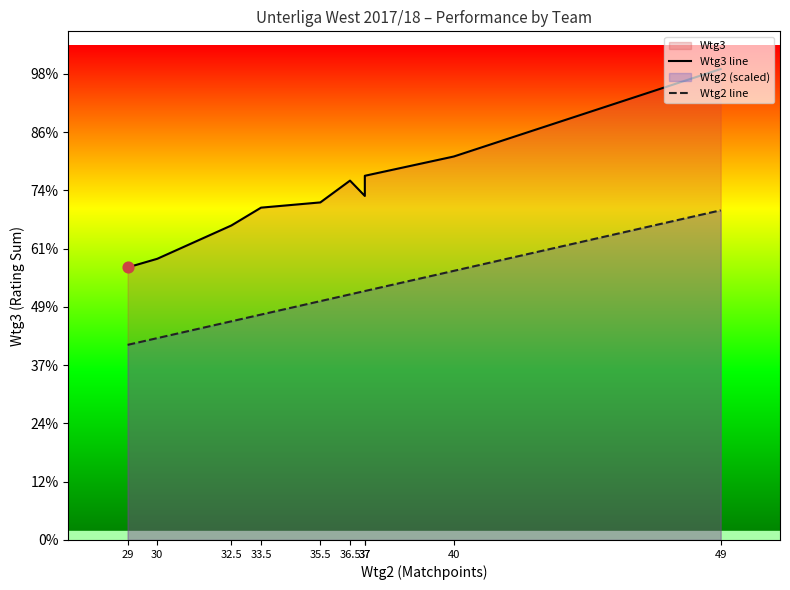

Is the value of Wtg3 line at 30 greater than the value of Wtg2 line at 29?

Yes